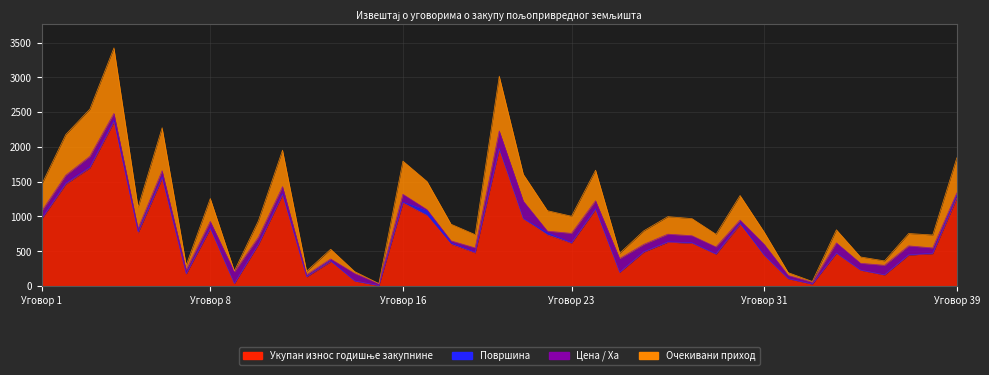

Which series has the largest range (max minus min)?

Очекивани приход